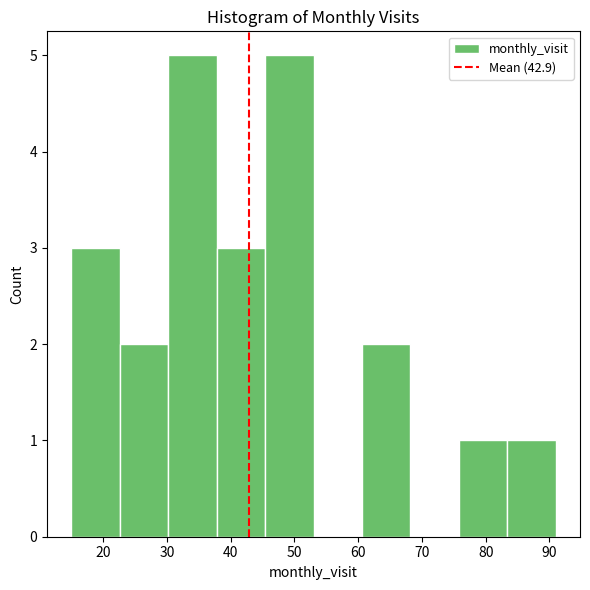

Reading left to right, transcribe this chart: for each bar, give the range it covers on the x-axis and its height. Neither the bar edges nor the heights are printed on the chart, so give them approximately, as read against the axes.

15.0 to 22.6: 3
22.6 to 30.2: 2
30.2 to 37.8: 5
37.8 to 45.4: 3
45.4 to 53.0: 5
53.0 to 60.6: 0
60.6 to 68.2: 2
68.2 to 75.8: 0
75.8 to 83.4: 1
83.4 to 91.0: 1